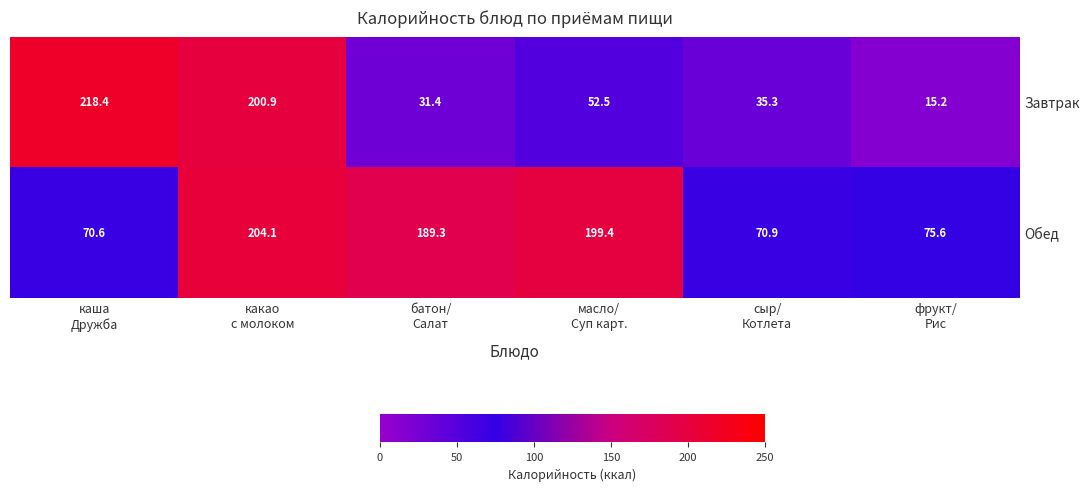

What is the minimum value for Обед?

70.6